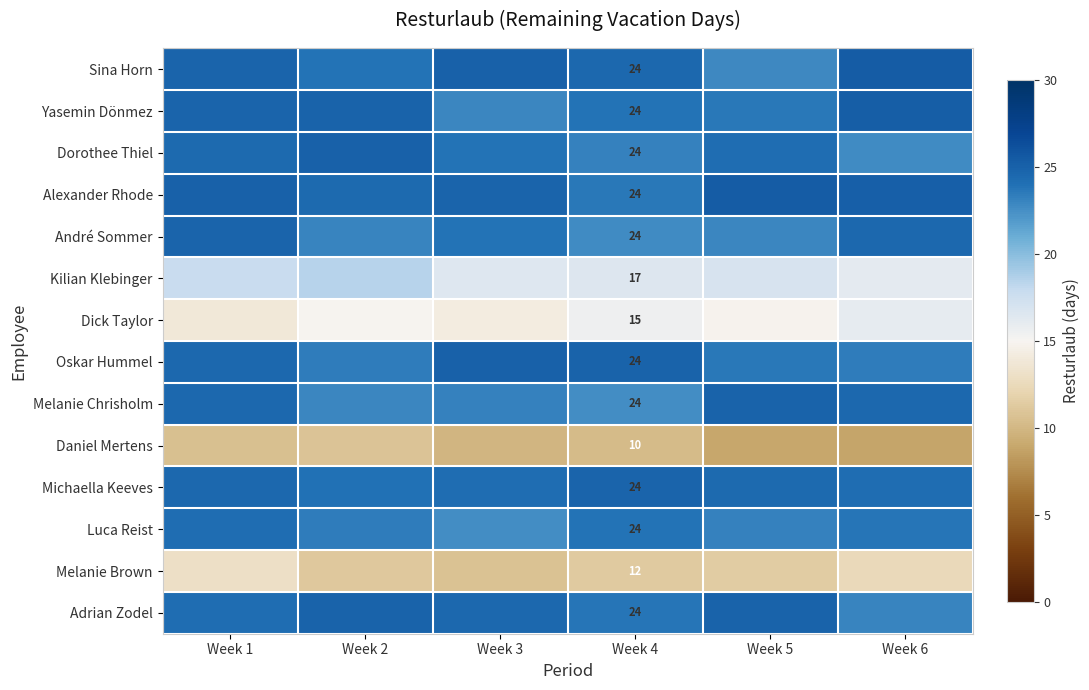

What is the average value of the Kilian Klebinger series?

17.0